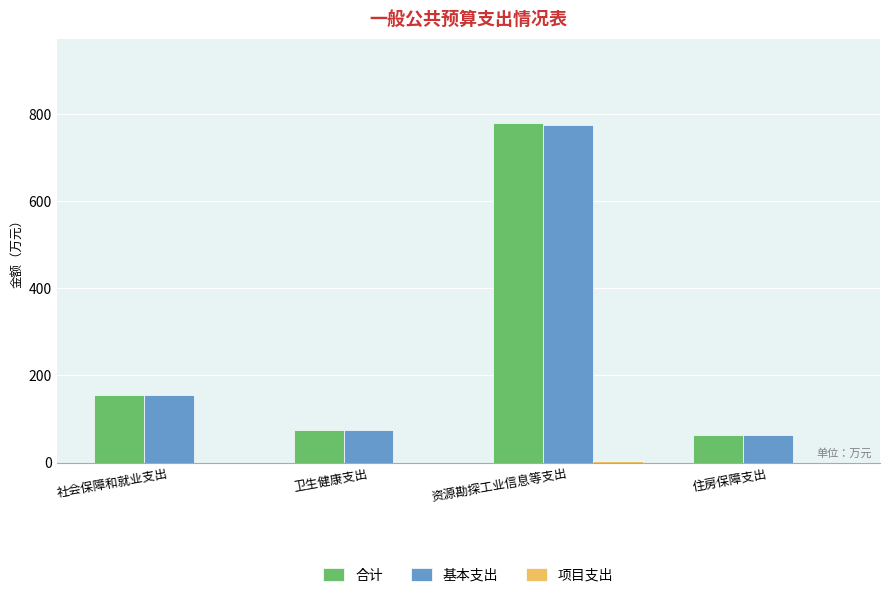

At which category is the sum across all series the highest?

资源勘探工业信息等支出